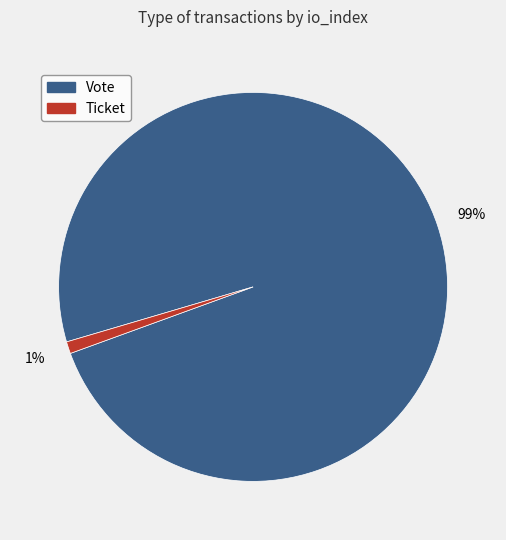

Is it true that Ticket is 5% of the pie?

False